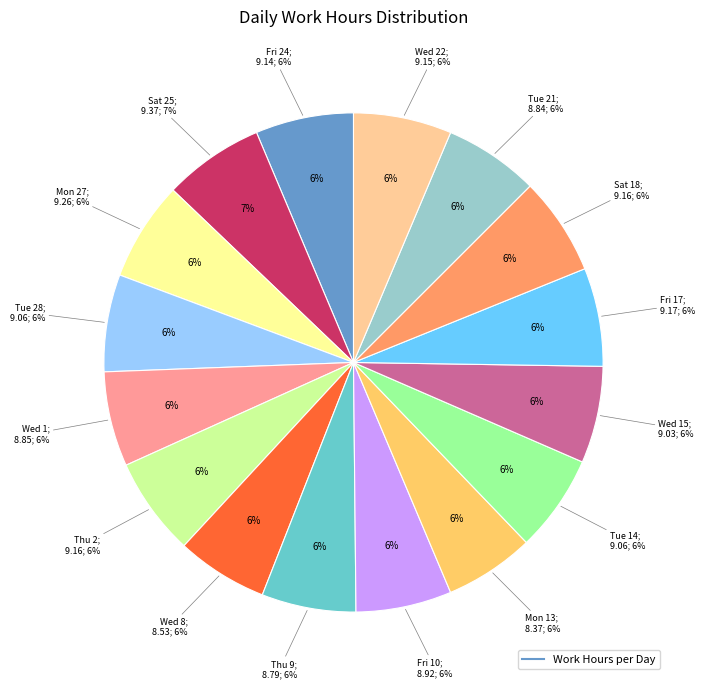

What is the change in value from Mon 13 to Tue 21?

+0.5